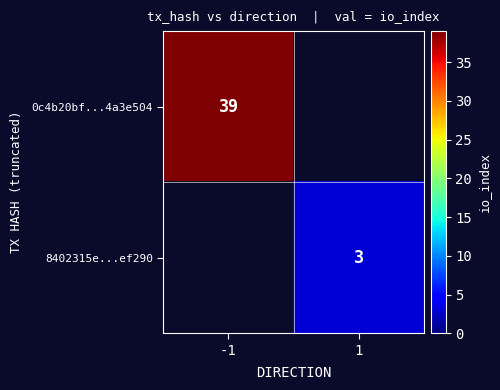

The value of 8402315e...ef290 at 1 is 3. True or false?

True